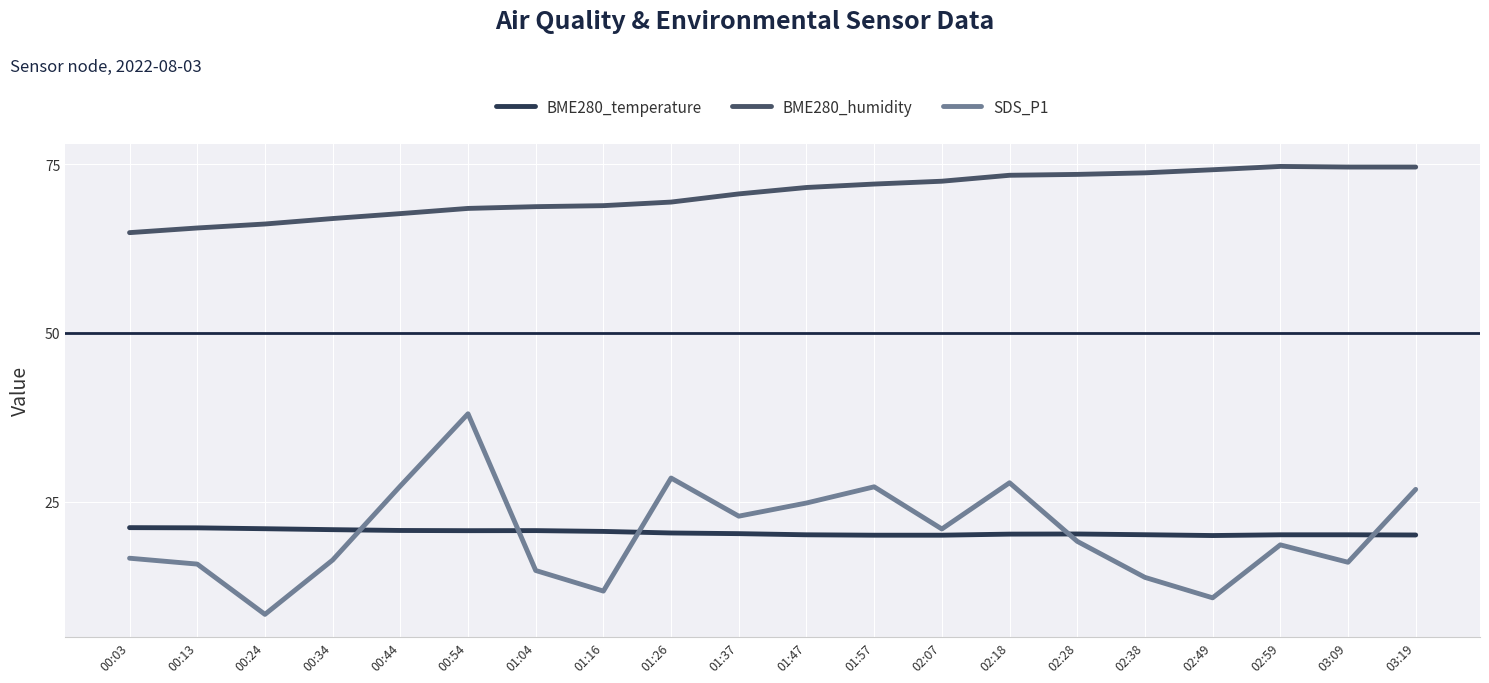

What is the average value of the BME280_temperature series?

20.4